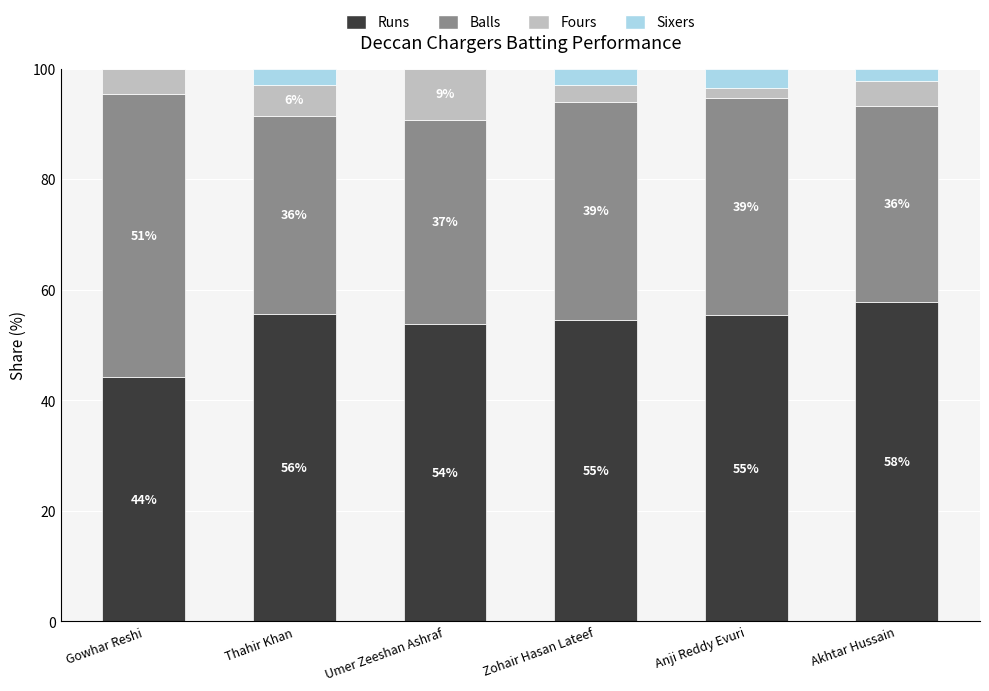

Which series has the largest total across all categories?

Runs